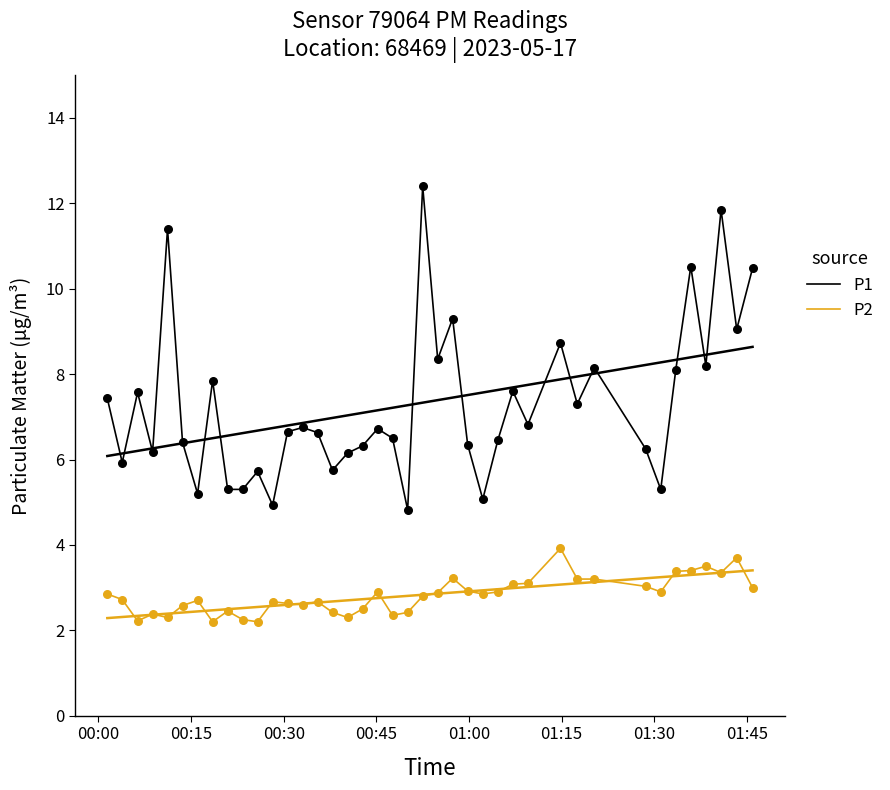

Which series has the largest Y range (max minus min)?

P1